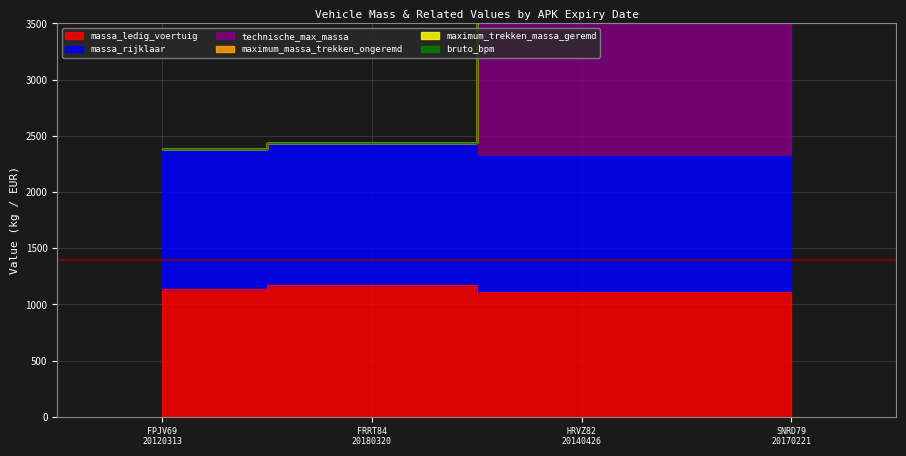

How many values in the technische_max_massa series are below 5185?

2